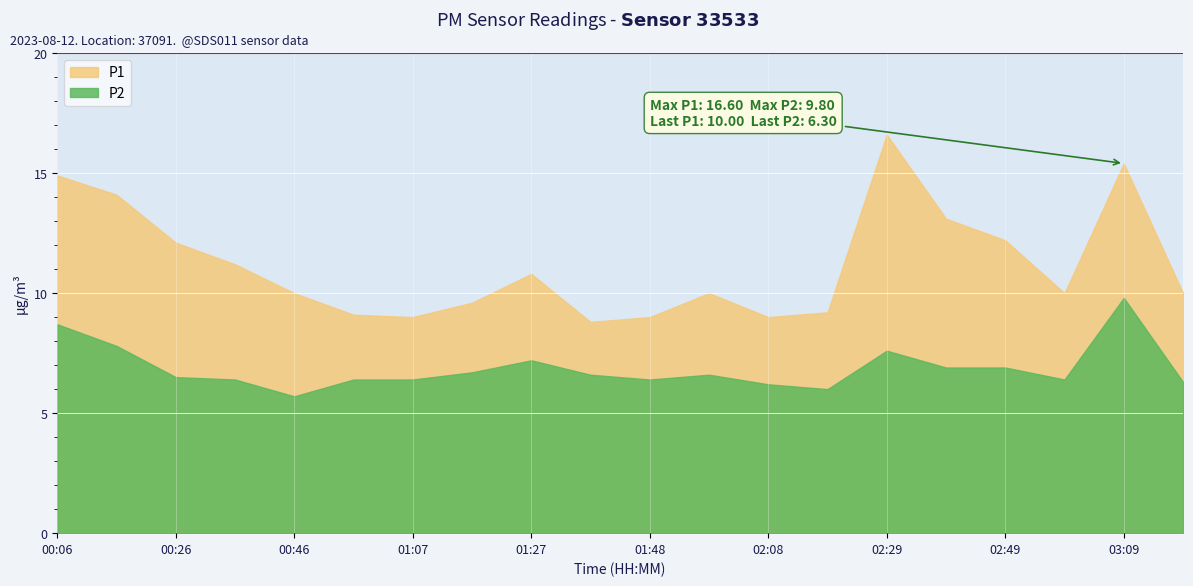

How many series are shown in this chart?

2